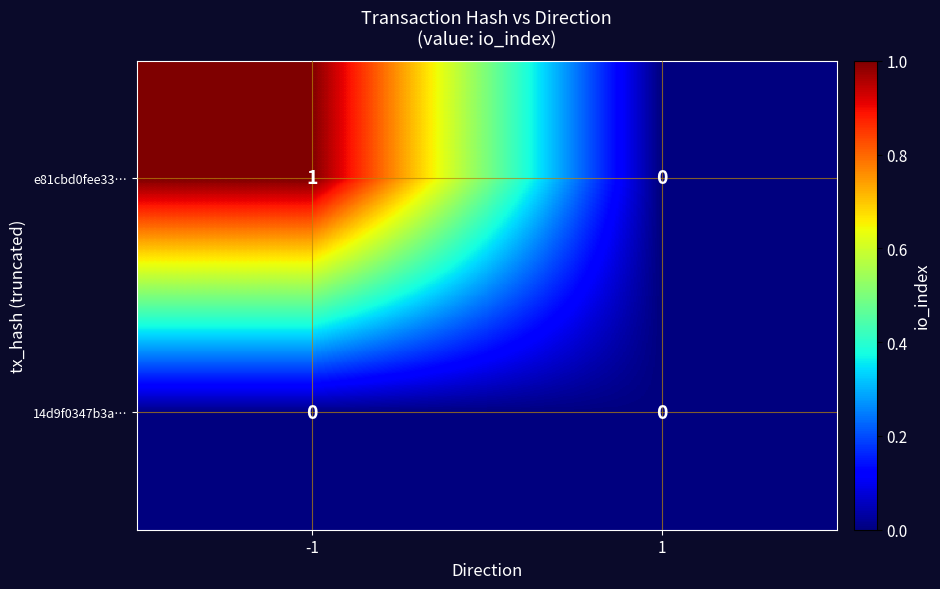

At which category does the chart reach its peak across all series?

-1